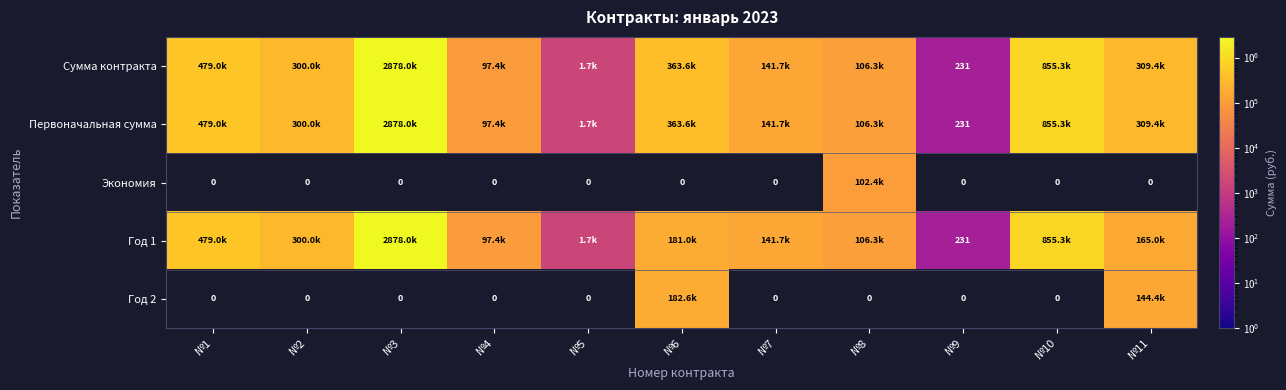

At which label is Экономия closest to 51195?

№1